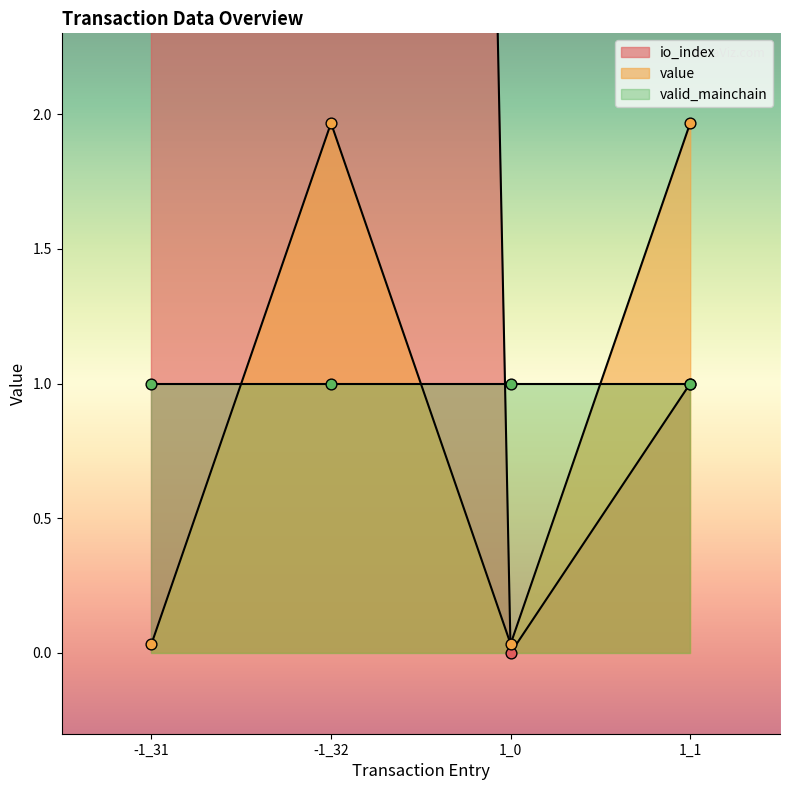

What is the total value across all series at 1_1?

3.0